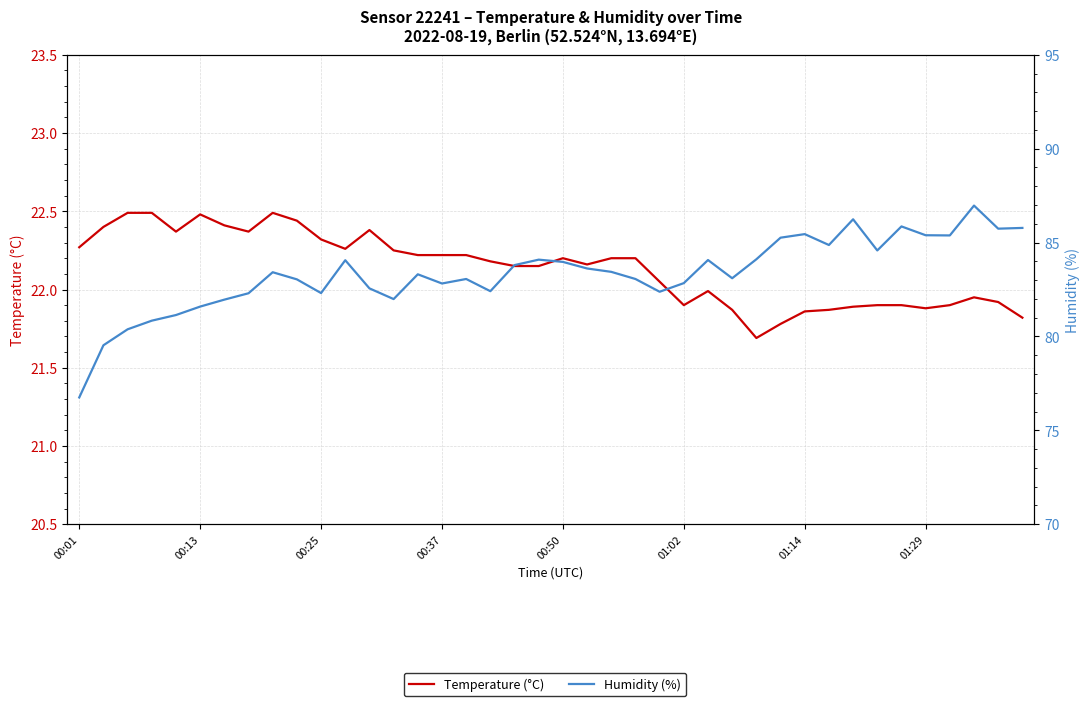

What position from the left is 29?

30